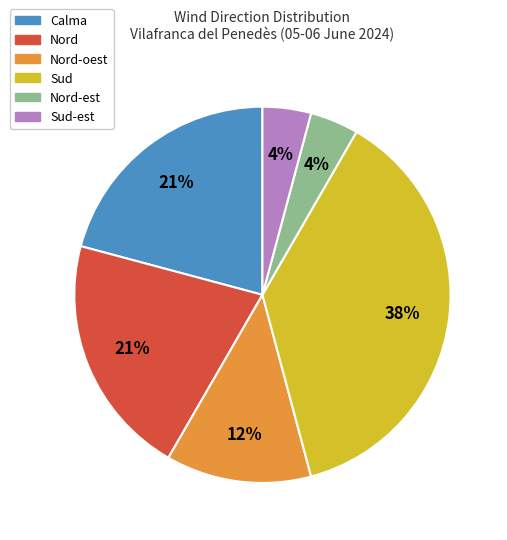

Is there any slice that represents more than half of the pie?

No